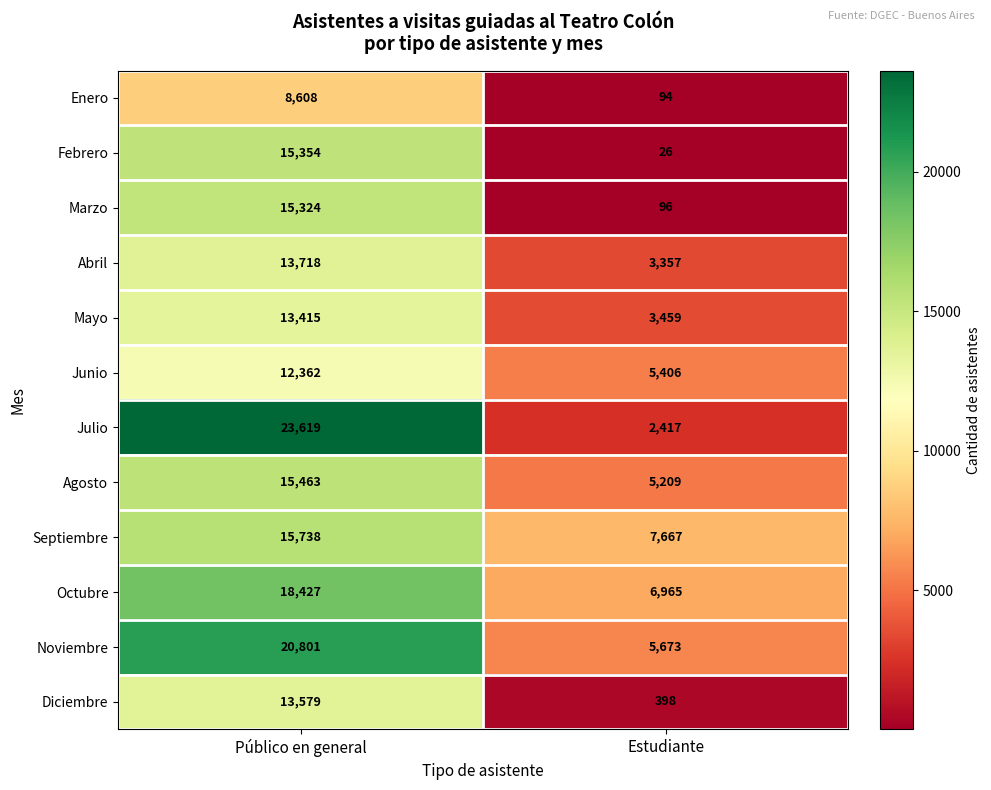

Between Público en general and Estudiante, which series saw the biggest shift?

Julio